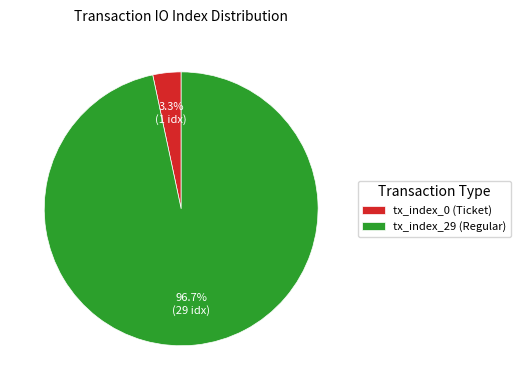

Combined, what portion of the pie is tx_index_29 (Regular) and tx_index_0 (Ticket)?

100.0%